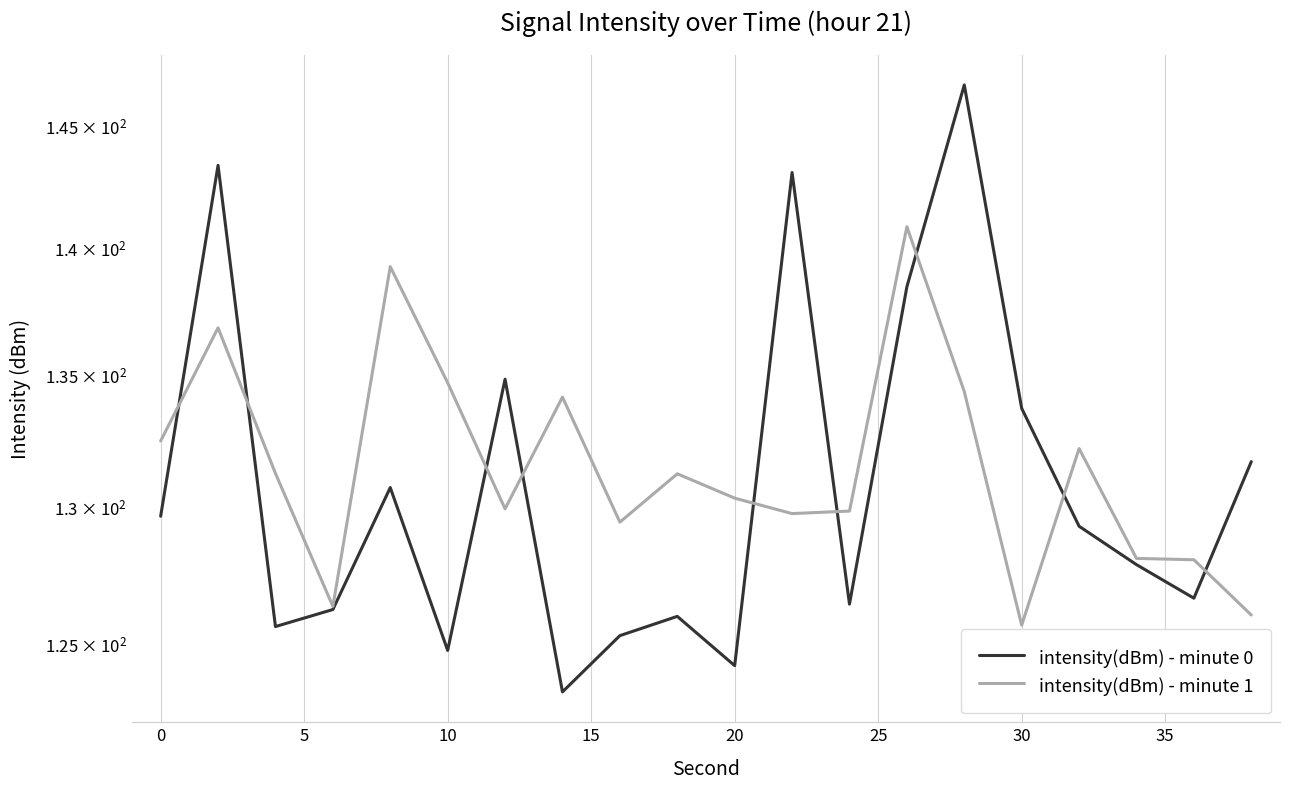

At 10, list the series in order from smallest to largest.

intensity(dBm) - minute 0, intensity(dBm) - minute 1